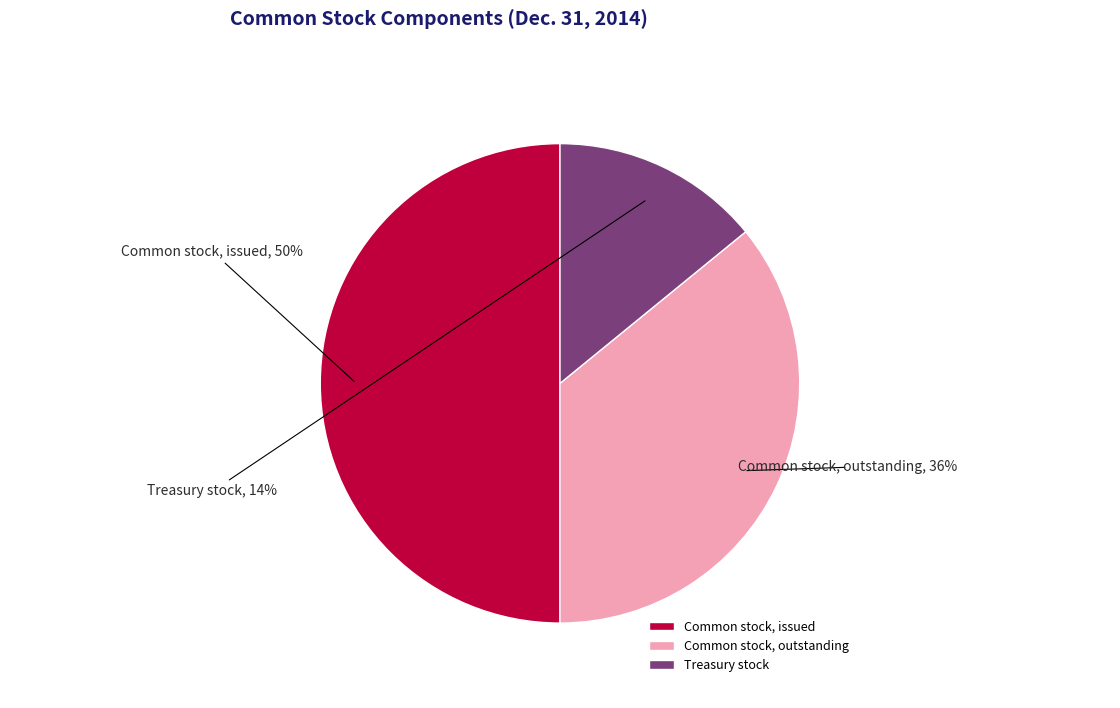

Is it true that Treasury stock is 23% of the pie?

False